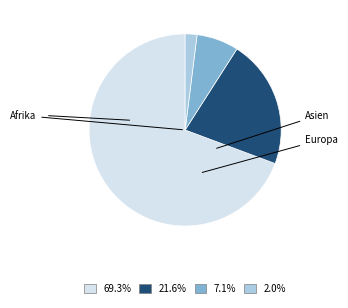

How many slices are in this pie chart?

4